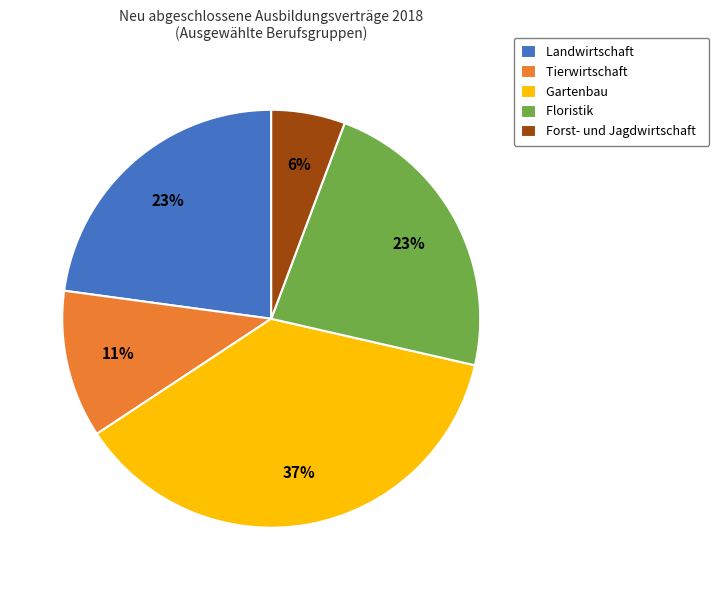

Do Landwirtschaft and Floristik together represent more than half of the pie?

No